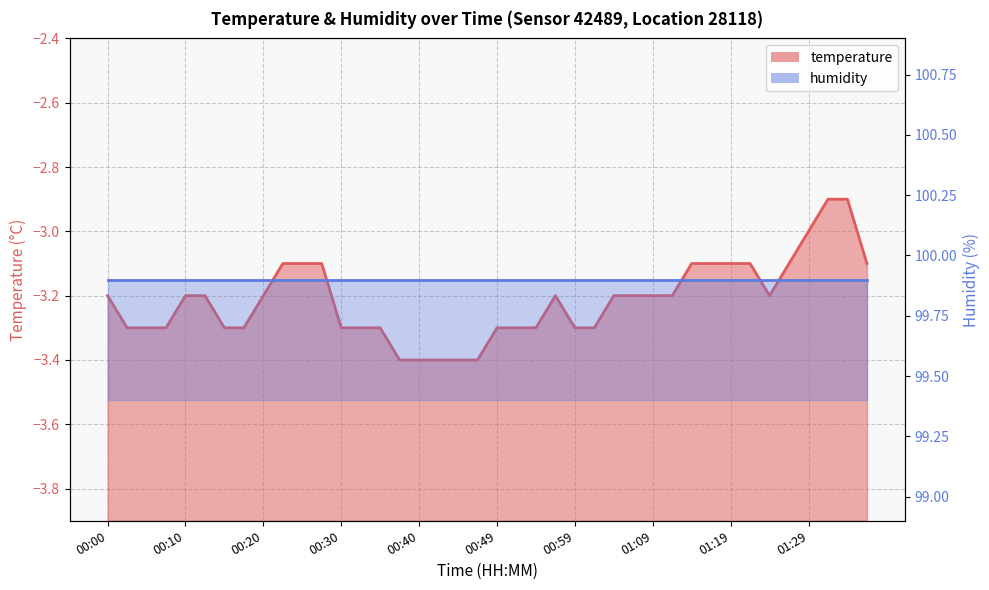

Which category has the highest value across all series?

01:31